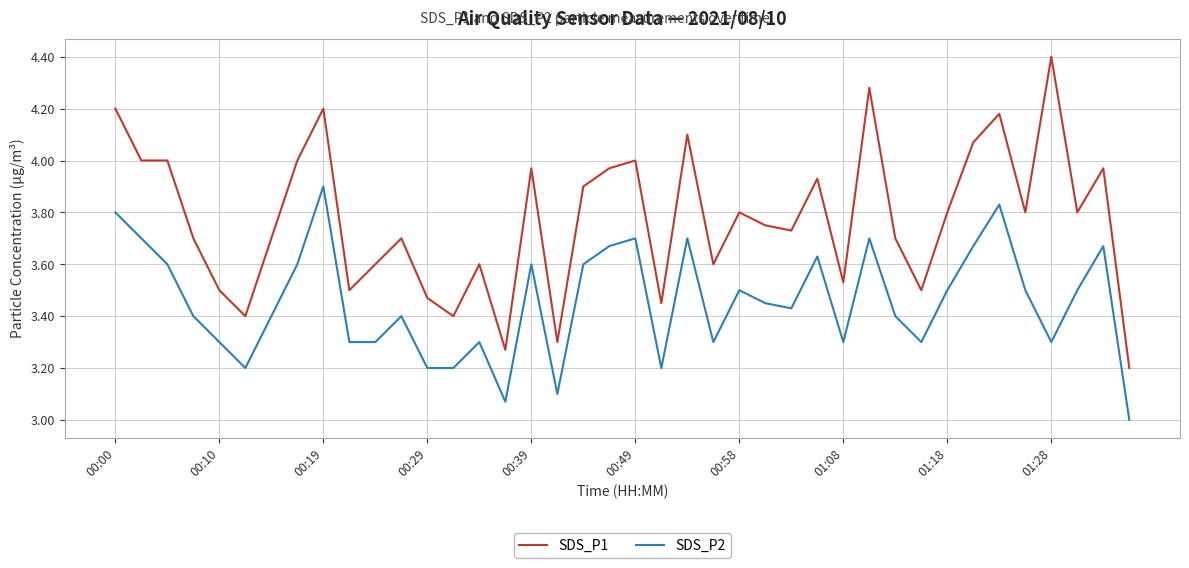

Rank the series by their average value, from lowest to highest.

SDS_P2, SDS_P1